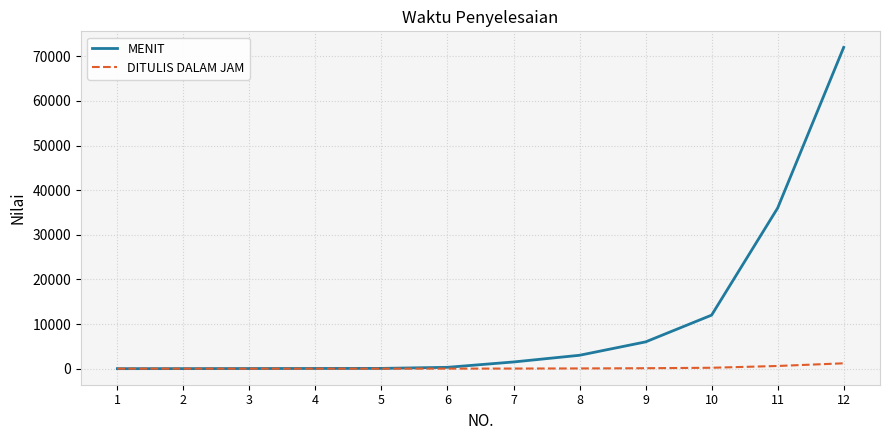

What is the maximum value shown in the chart?

72000.0